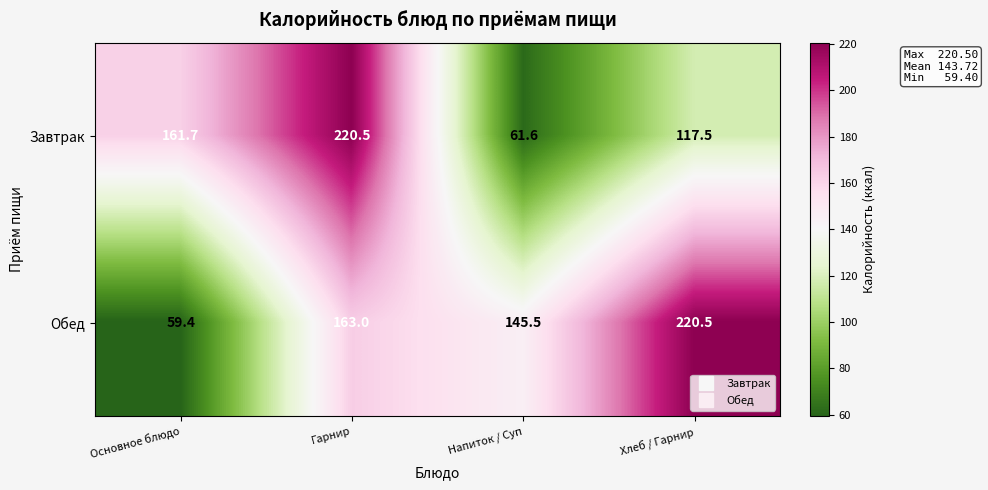

List the series in order of their overall mean, lowest first.

Завтрак, Обед